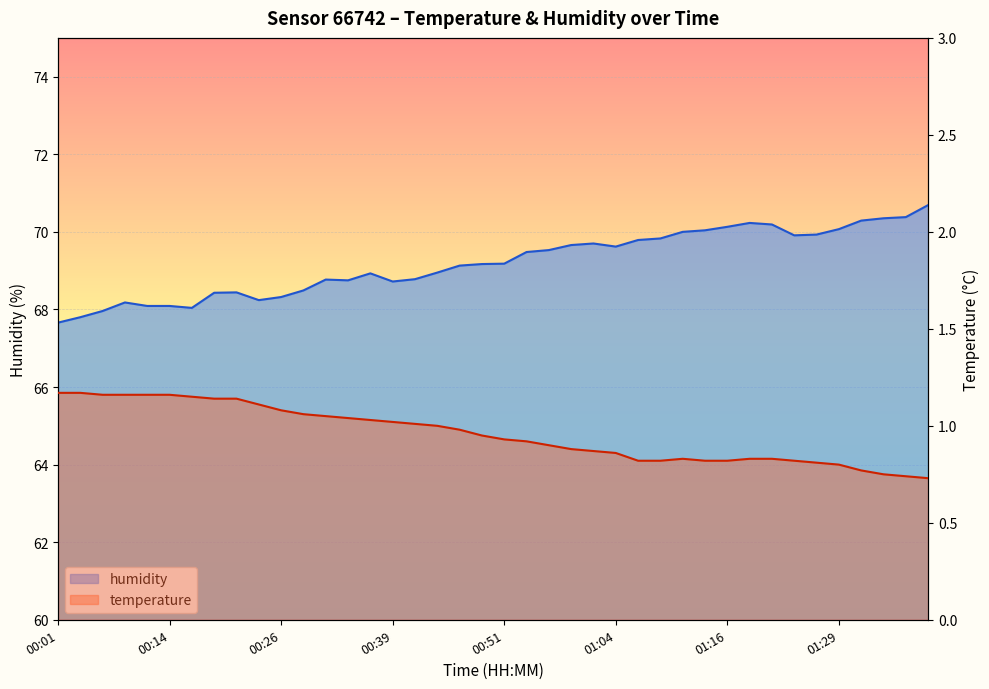

What is the smallest value displayed?

0.7